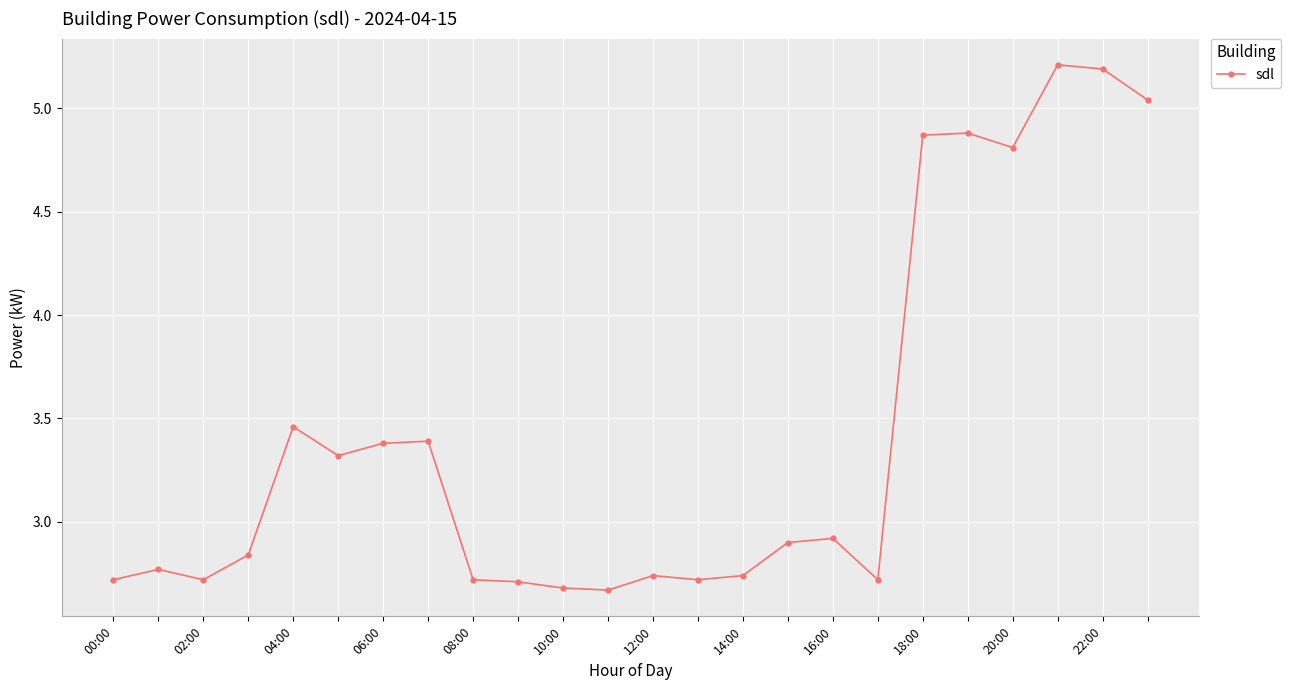

How many lines are shown in the chart?

1